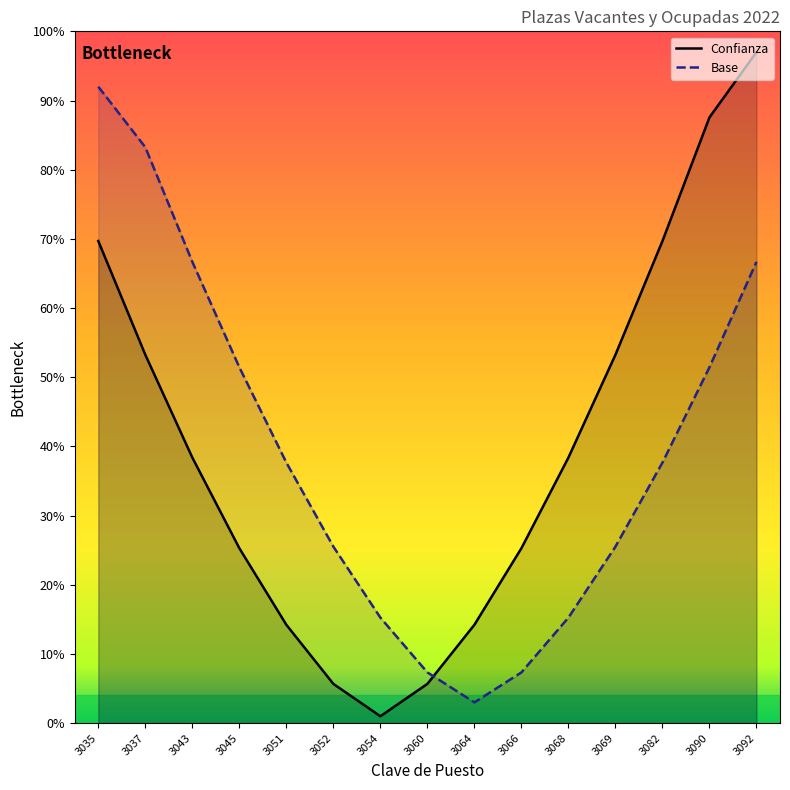

What are all the series names shown in the legend?

Confianza, Base